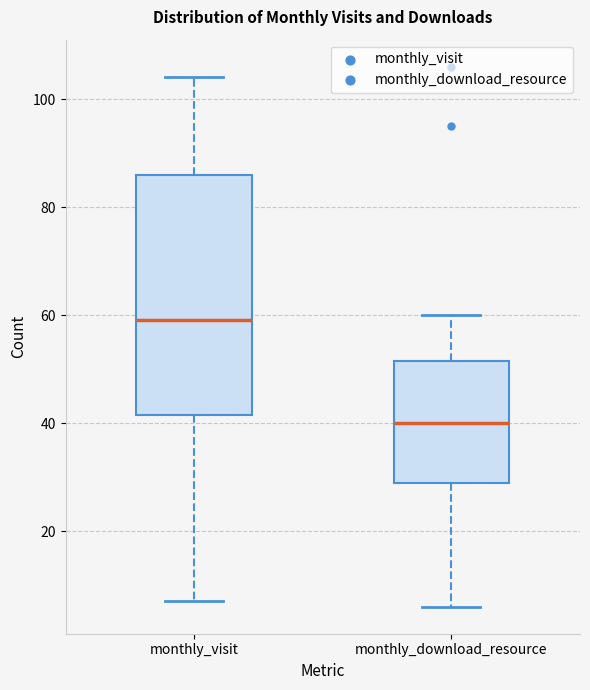

Reading left to right, transcribe this box plot: for each box, give where its median line is, the range the box spans, and where its two whiskers end, as read against the y-axis. The values are not printed on the chart, so give them approximately, as read against the axis.

monthly_visit: median 60, box 42 to 86, whiskers 8 to 104
monthly_download_resource: median 40, box 30 to 52, whiskers 6 to 60